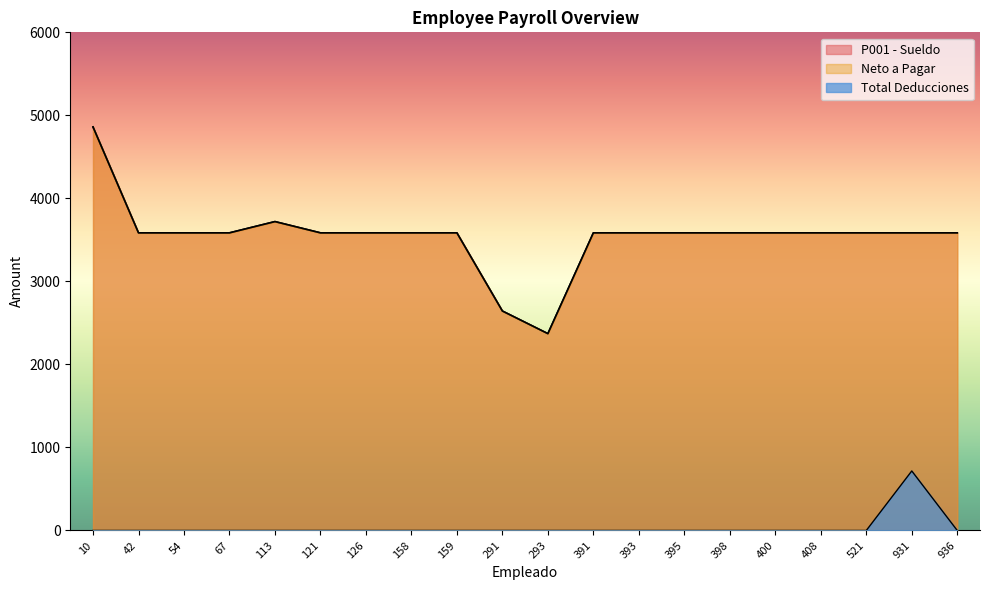

True or false: Neto a Pagar has more than 2 points higher than both neighbors.

False